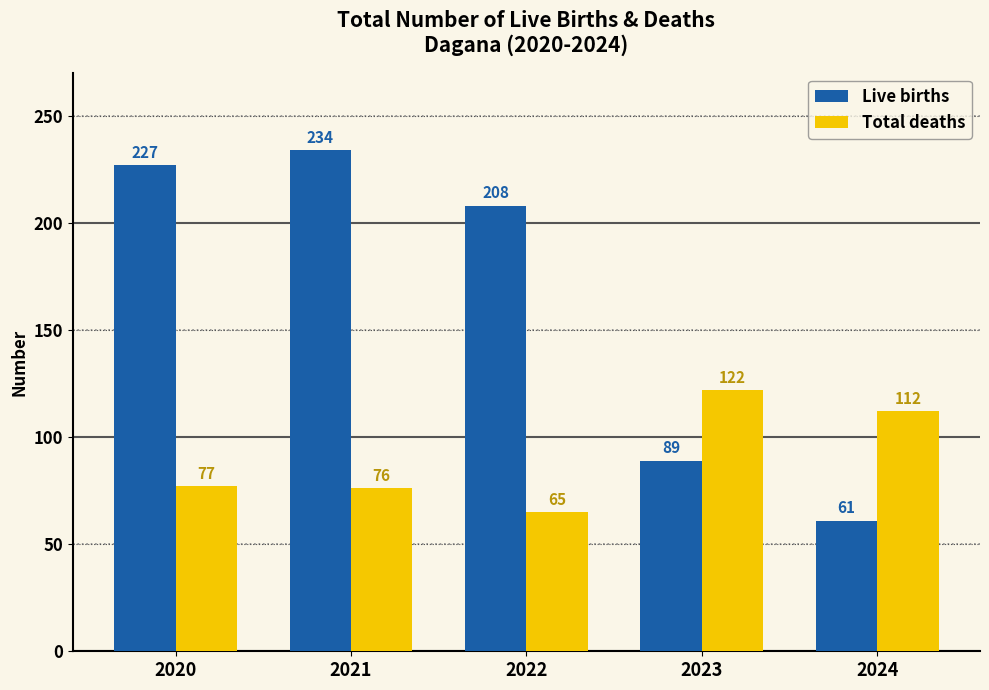

Is it true that Live births equals 208 at 2022?

True